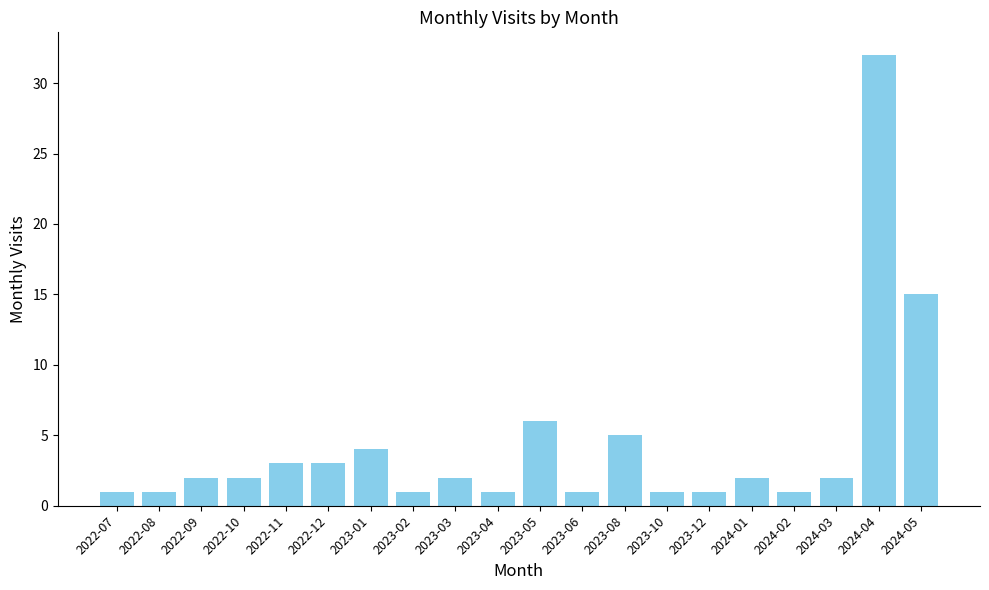

What is the sum of all values?

86